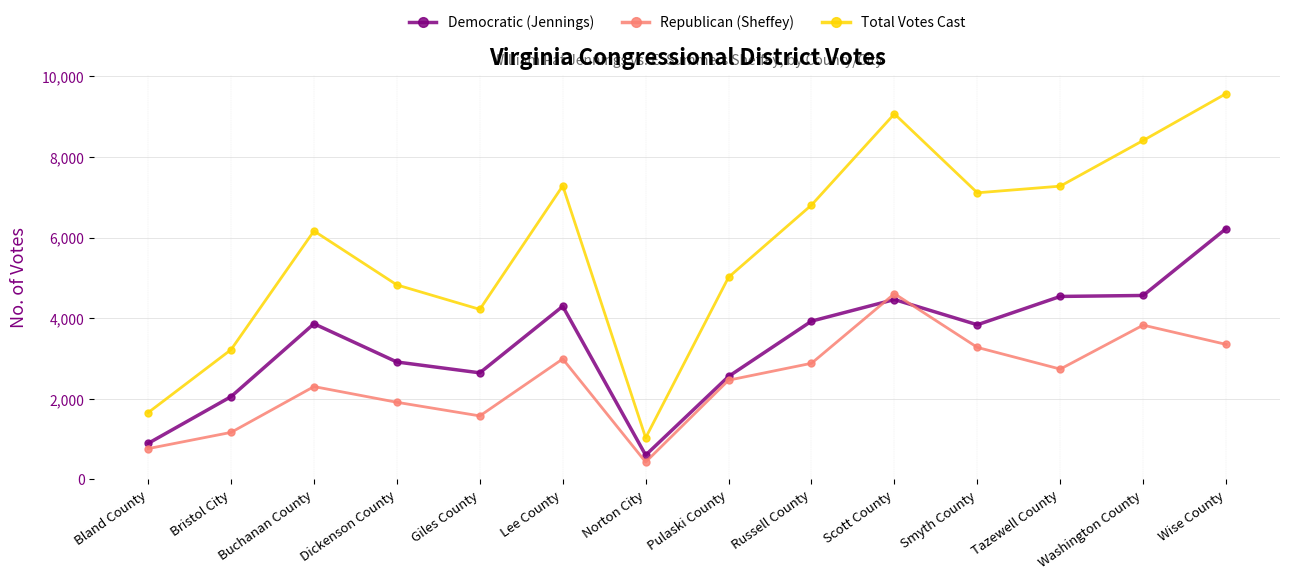

The Total Votes Cast series shows 5017 at Pulaski County. True or false?

True